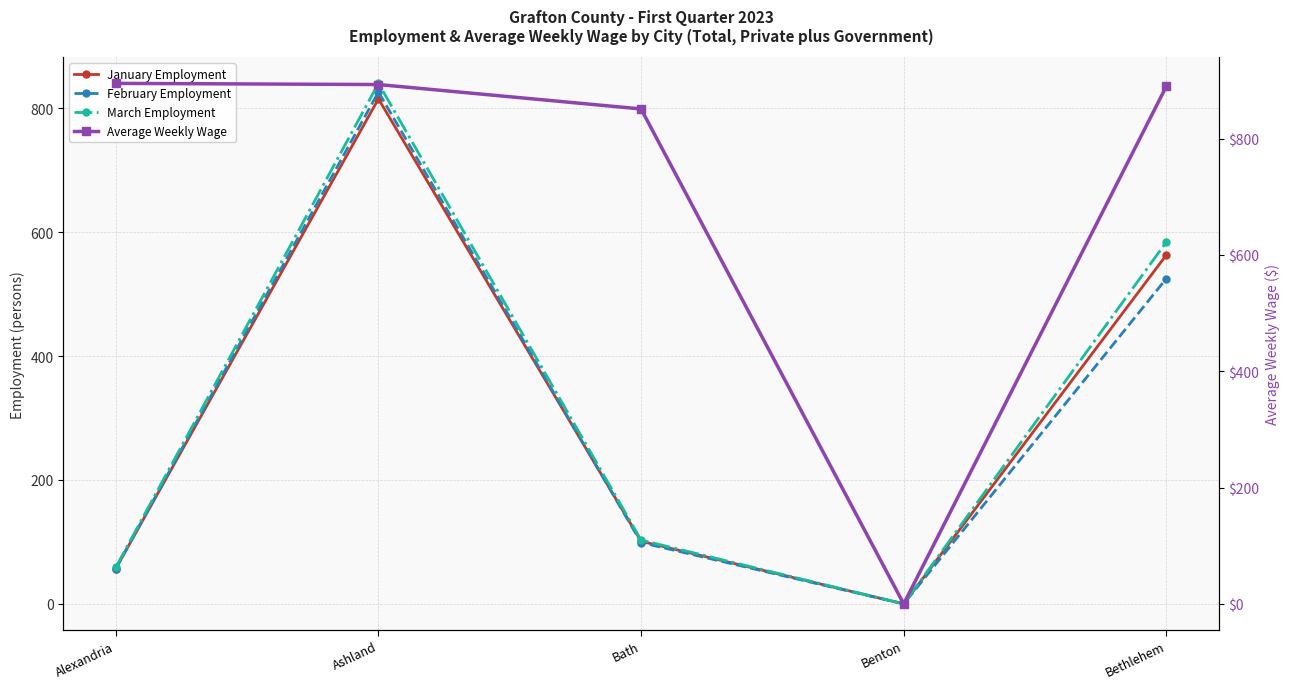

Reading right to left, transcribe all the data shown in this chart.

January Employment: Bethlehem=563	Benton=0	Bath=101	Ashland=815	Alexandria=57
February Employment: Bethlehem=525	Benton=0	Bath=99	Ashland=826	Alexandria=57
March Employment: Bethlehem=584	Benton=0	Bath=103	Ashland=840	Alexandria=59
Average Weekly Wage: Bethlehem=890	Benton=0	Bath=851	Ashland=893	Alexandria=895